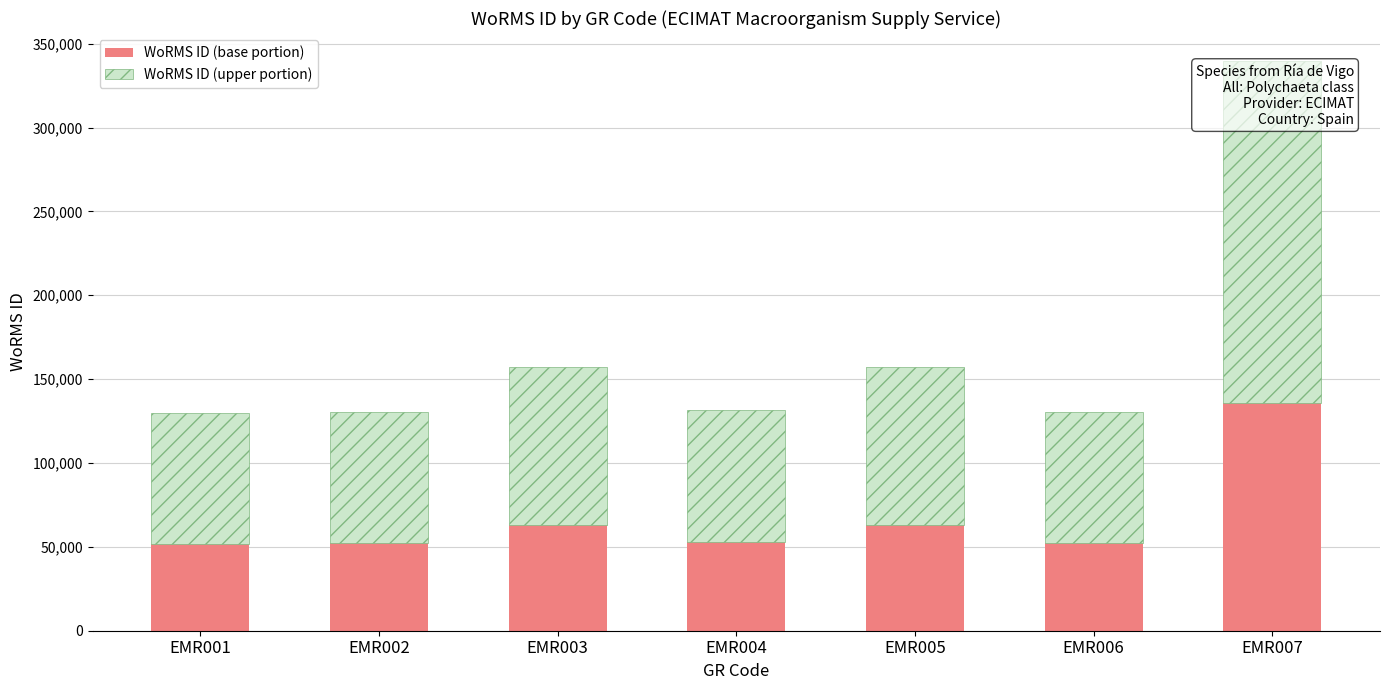

The value of WoRMS ID (base portion) at EMR003 is 15735. True or false?

False